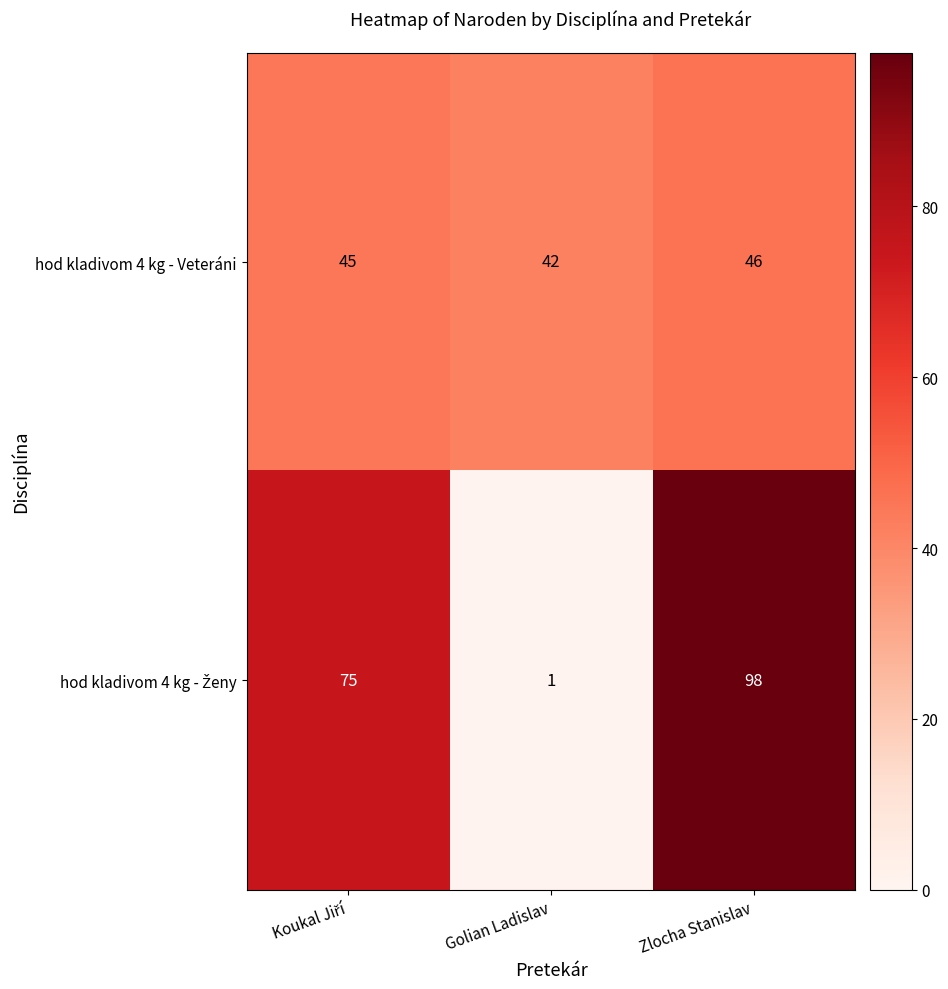

The value of hod kladivom 4 kg - Veteráni at Zlocha Stanislav is 46. True or false?

True